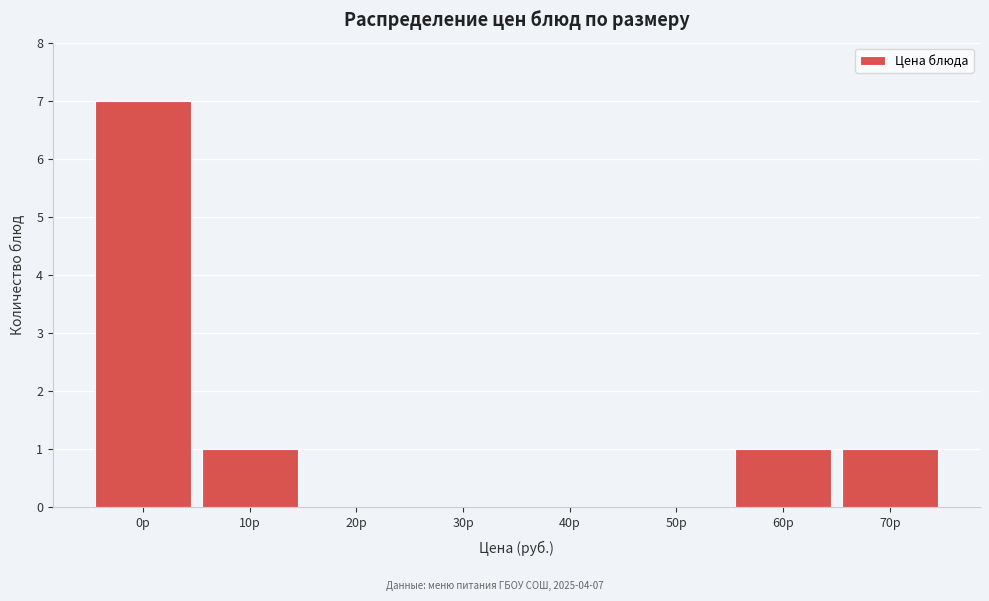

Reading left to right, list all the values displayed in this chart.

0р=7	10р=1	20р=0	30р=0	40р=0	50р=0	60р=1	70р=1